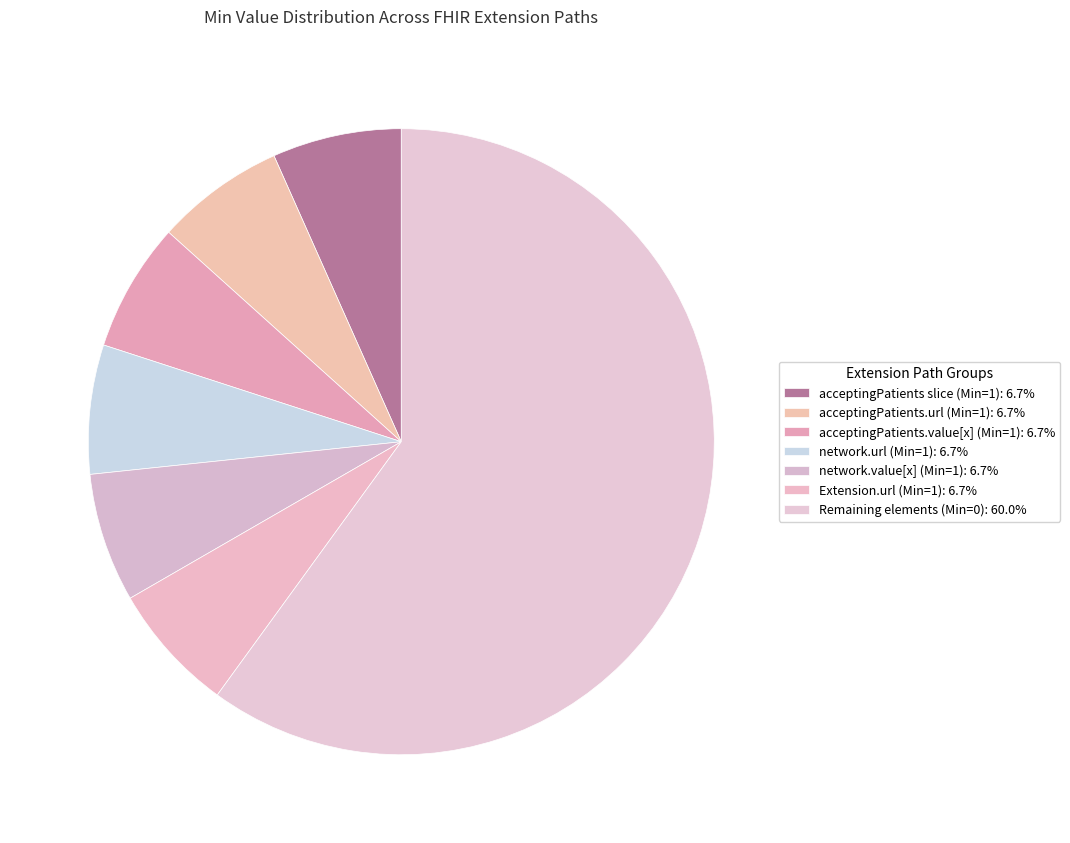

How many slices are in this pie chart?

7